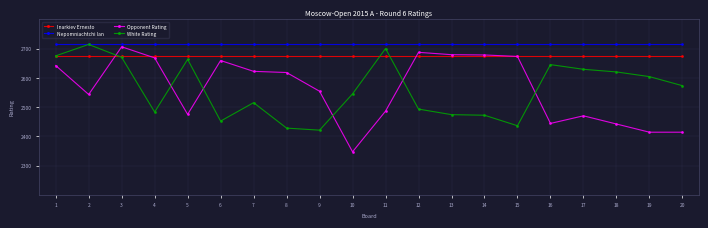

What is the minimum value shown in the chart?

2347